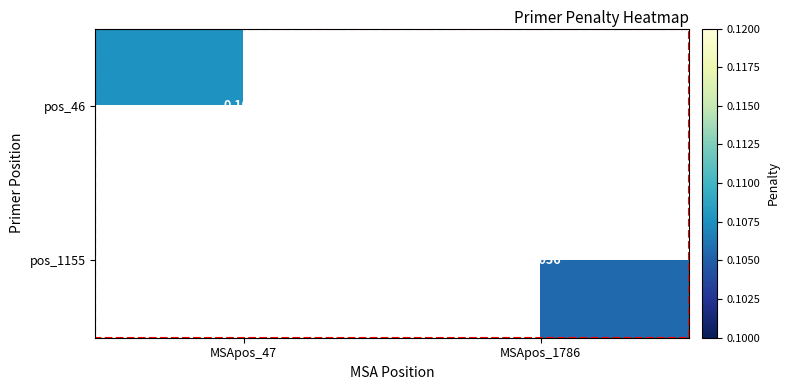

How many distinct data groups are displayed?

2